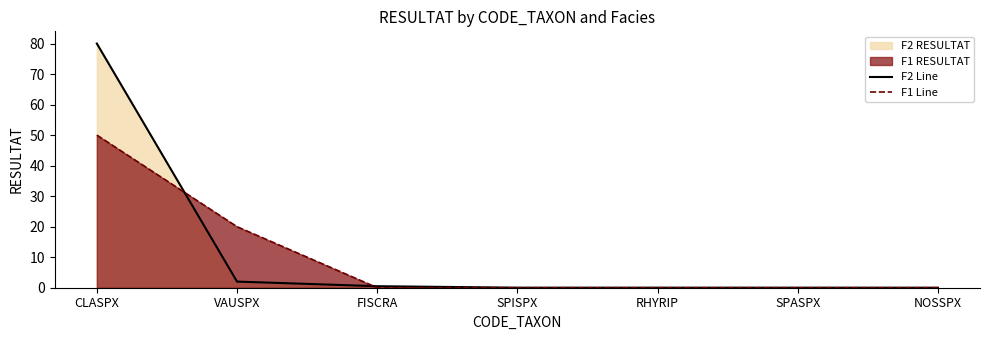

What is the label of the 4th point from the right?

SPISPX